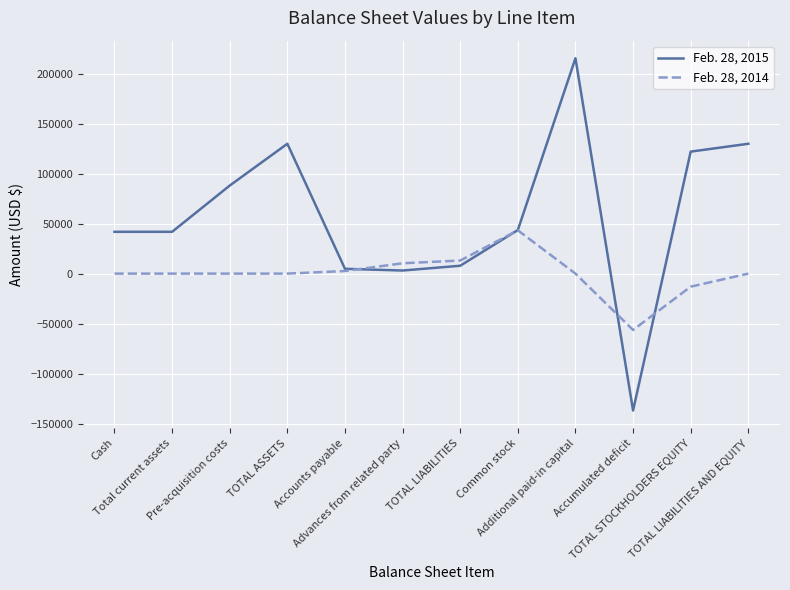

The Feb. 28, 2015 series shows 7854 at TOTAL LIABILITIES. True or false?

True